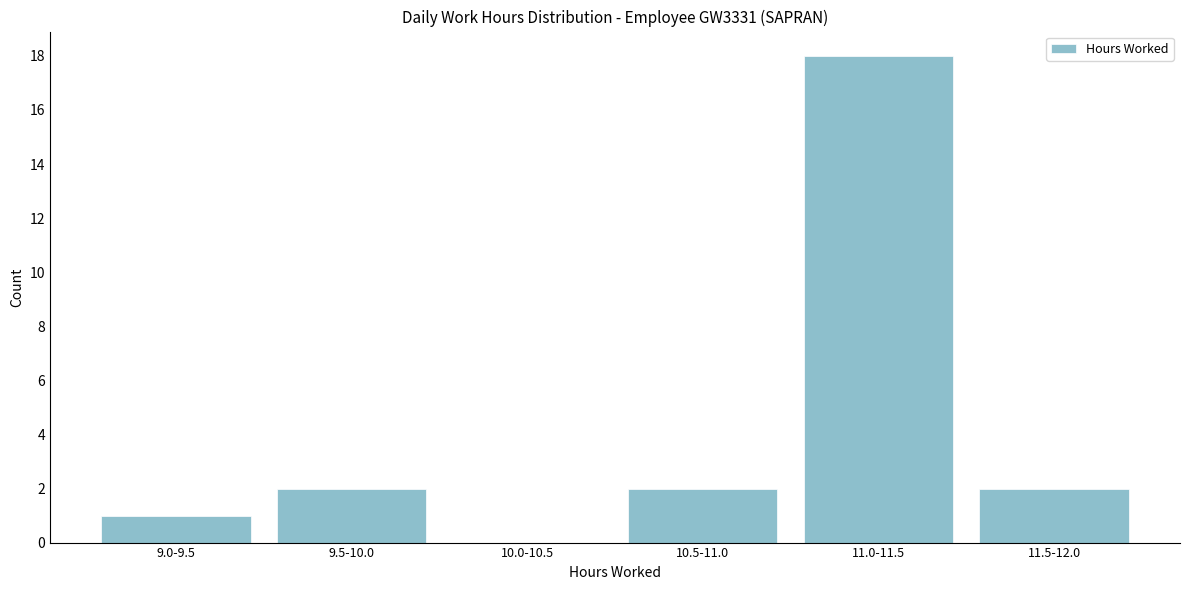

Reading left to right, list all the values displayed in this chart.

9.0-9.5=1	9.5-10.0=2	10.0-10.5=0	10.5-11.0=2	11.0-11.5=18	11.5-12.0=2